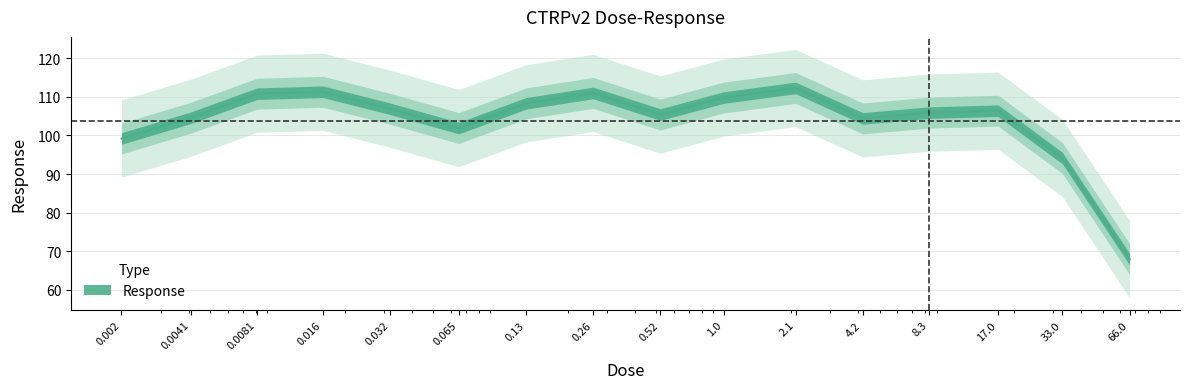

The chart shows a value of 72.1 at 0.26. True or false?

False